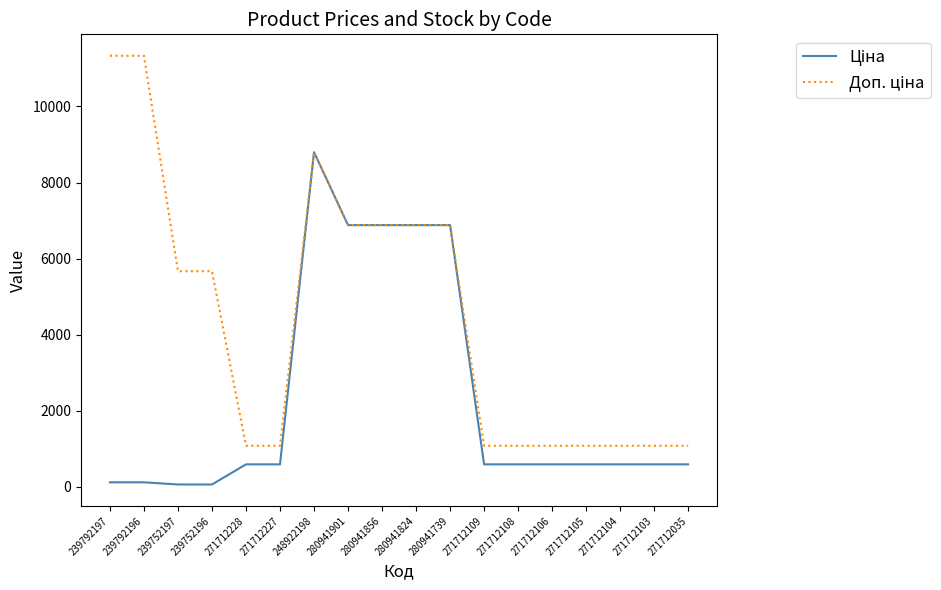

What is the spread (max minus min) of values at 271712105?

488.5